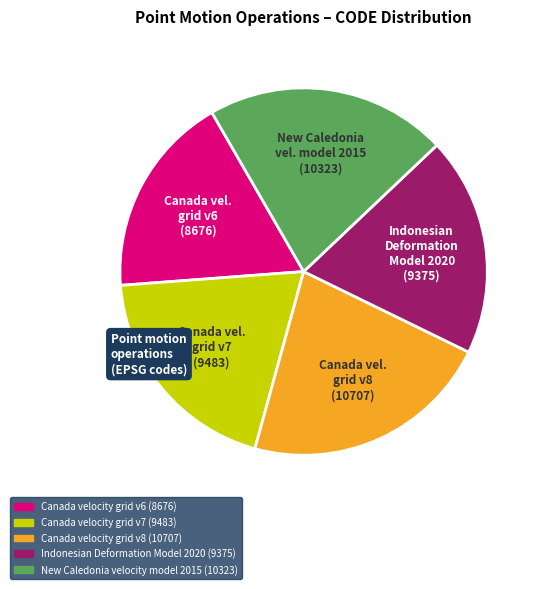

Which has a higher value, Canada velocity grid v7 or Canada velocity grid v8?

Canada velocity grid v8